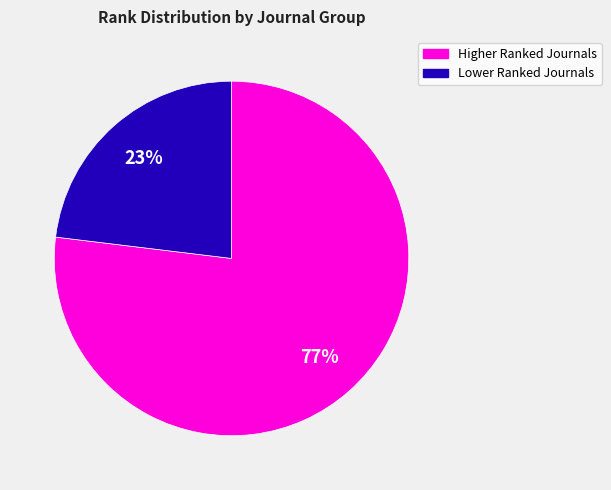

Does any single category account for the majority?

Yes